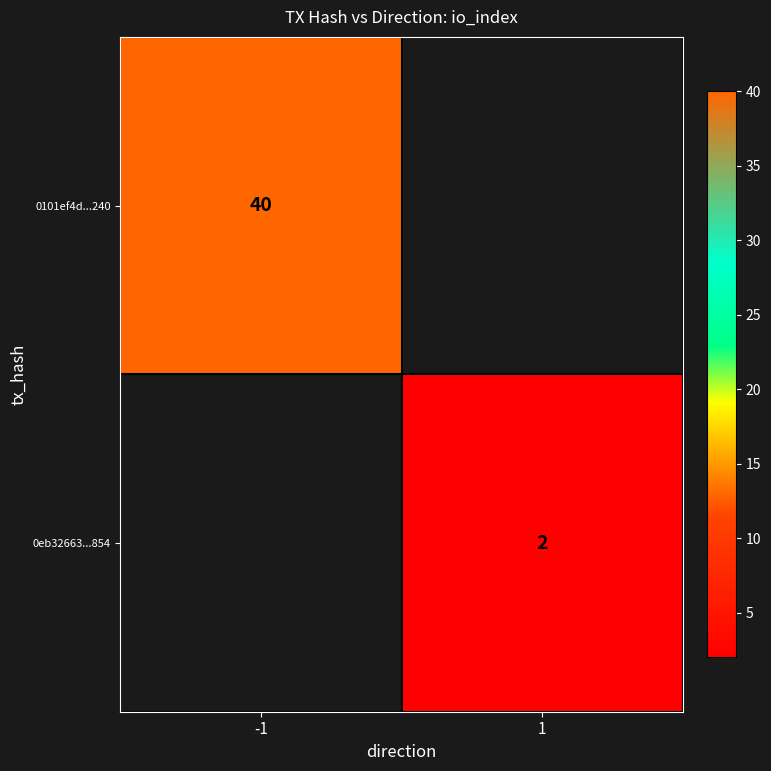

True or false: 0eb32663...854 has a value of 2 at 1.

True